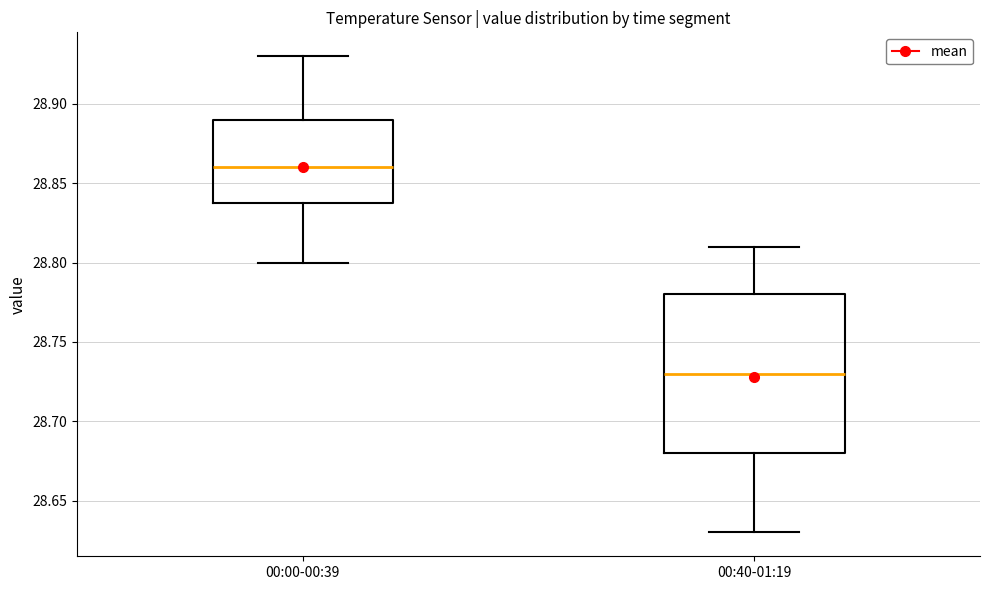

Where does the lower whisker of the box for 00:00-00:39 end on the y-axis? The values are not printed on the chart, so give them approximately, as read against the axis.

28.80